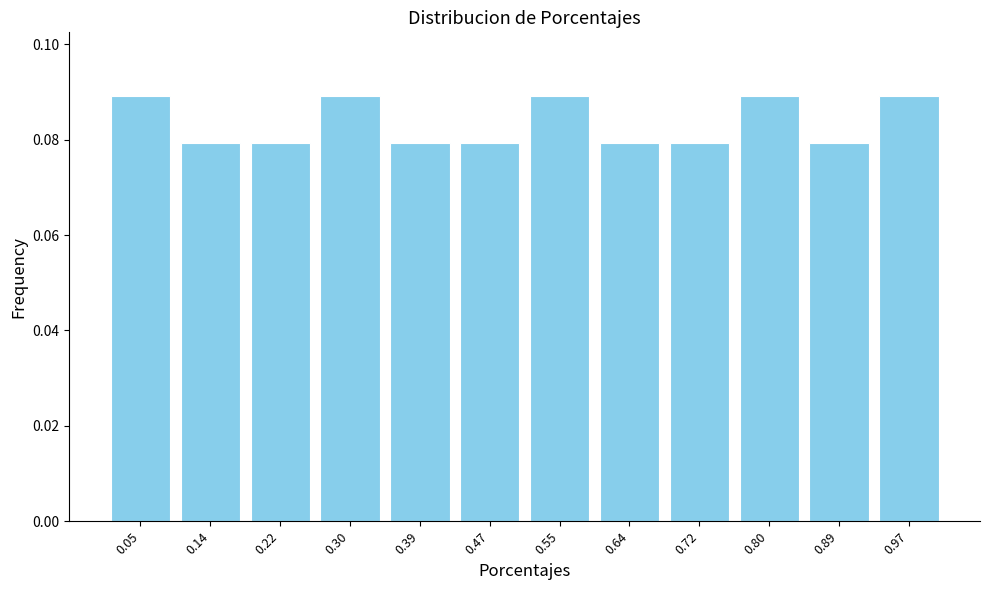

Reading left to right, list every bar in this chart as the range it spans on the x-axis followed by its height. Neither the bar edges nor the heights are printed on the chart, so give them approximately, as read against the axes.

0.01 to 0.09: 0.09
0.09 to 0.18: 0.08
0.18 to 0.26: 0.08
0.26 to 0.34: 0.09
0.34 to 0.43: 0.08
0.43 to 0.51: 0.08
0.51 to 0.59: 0.09
0.59 to 0.68: 0.08
0.68 to 0.76: 0.08
0.76 to 0.84: 0.09
0.84 to 0.93: 0.08
0.93 to 1.01: 0.09